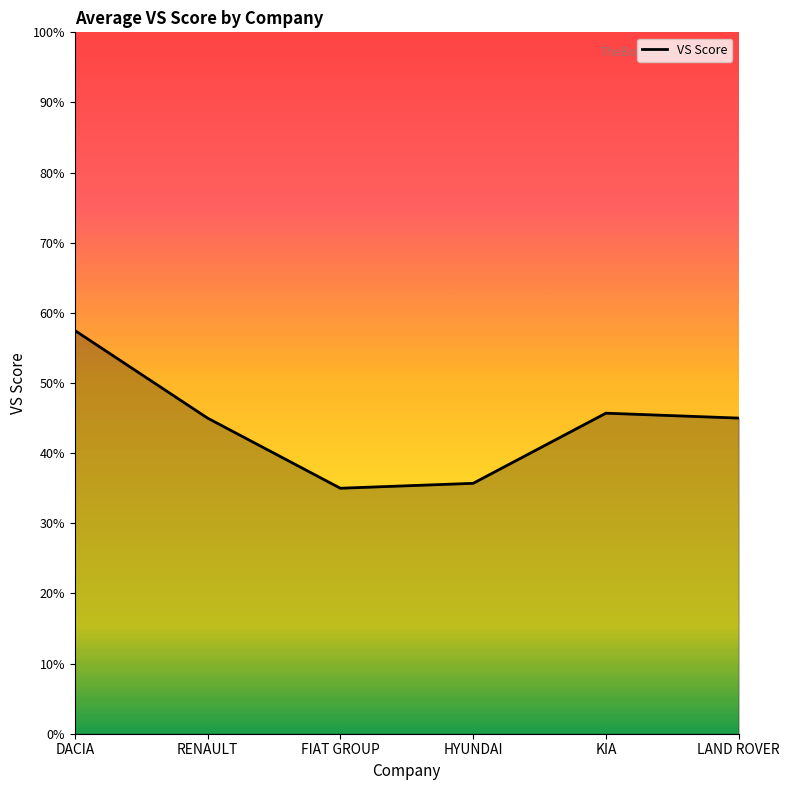

Rank the categories by value from highest to lowest.

DACIA, KIA, RENAULT, LAND ROVER, HYUNDAI, FIAT GROUP